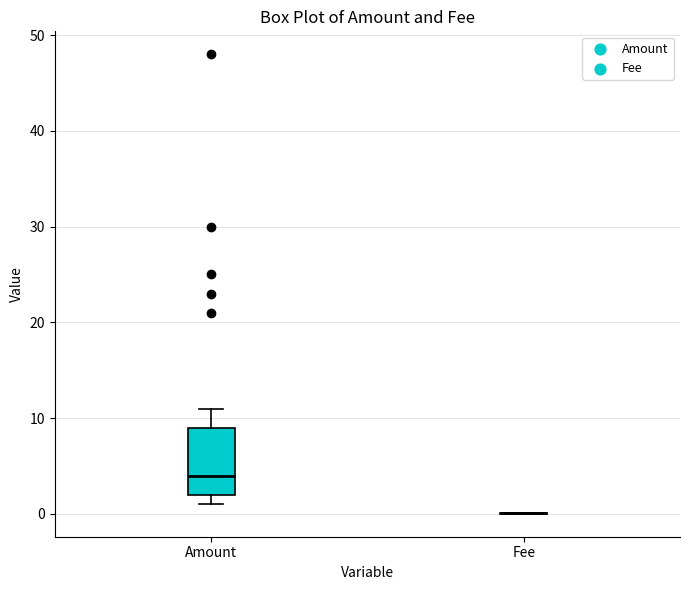

Reading left to right, transcribe this box plot: for each box, give where its median line is, the range the box spans, and where its two whiskers end, as read against the y-axis. The values are not printed on the chart, so give them approximately, as read against the axis.

Amount: median 4, box 2 to 9, whiskers 1 to 11
Fee: box collapsed to a line at 0, whiskers 0 to 0